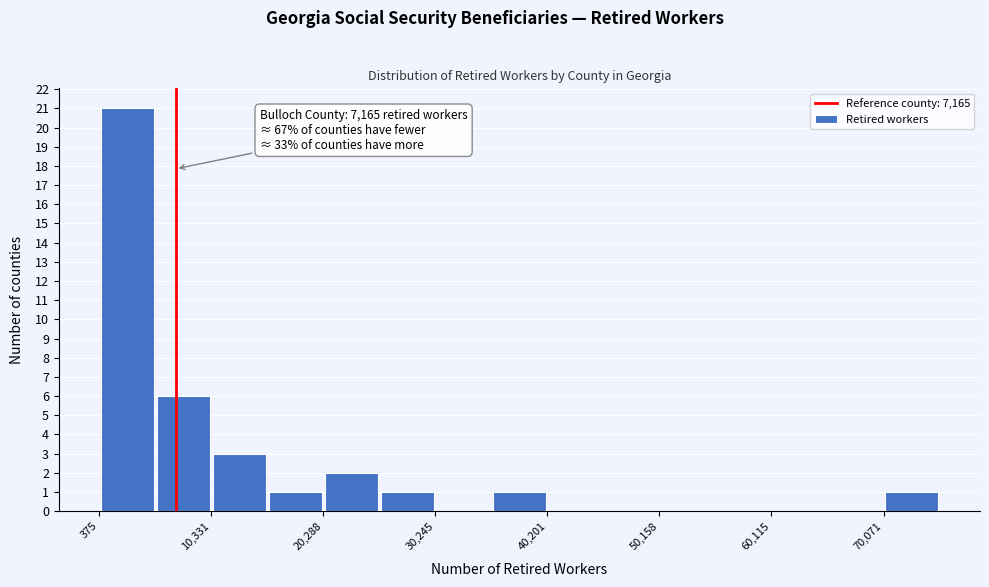

Over which range of the x-axis is the bar tallest?

0 to 5000